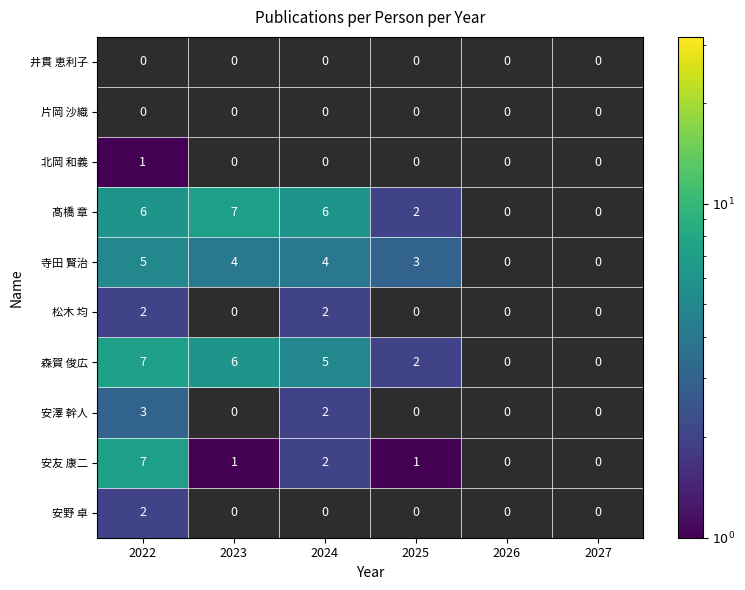

Is the value of 森賀 俊広 at 2026 greater than the value of 松木 均 at 2024?

No